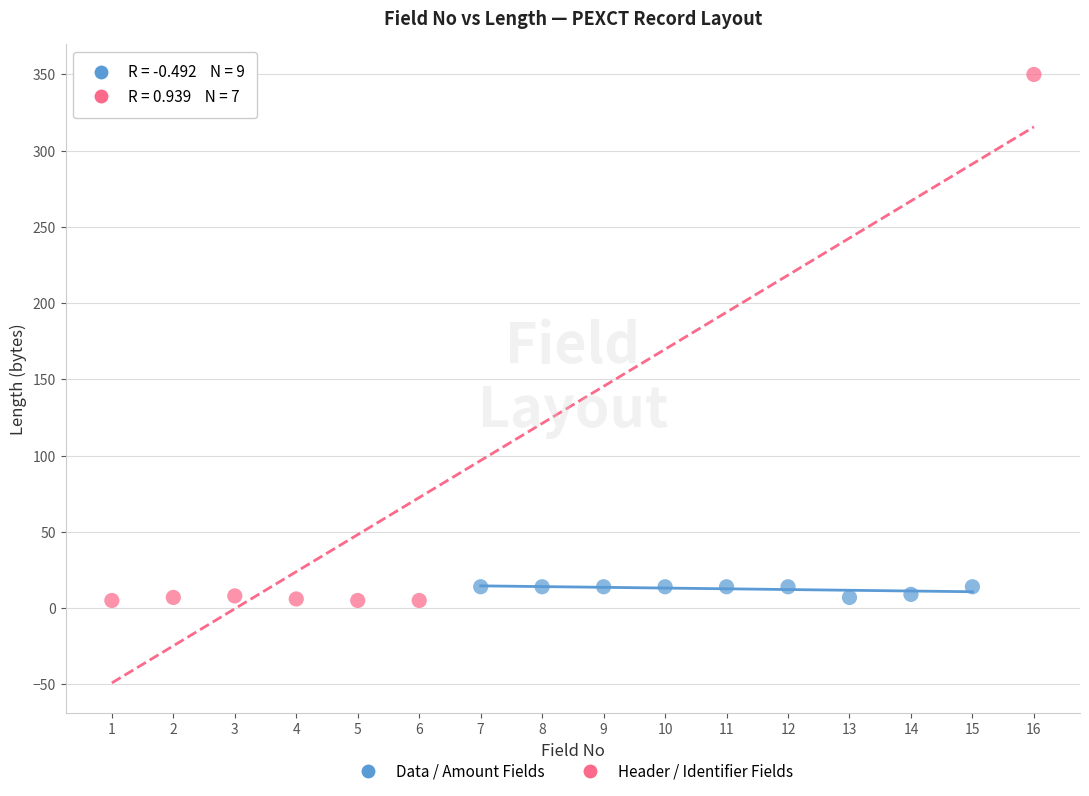

Which series contains the highest Y value?

Header / Identifier Fields